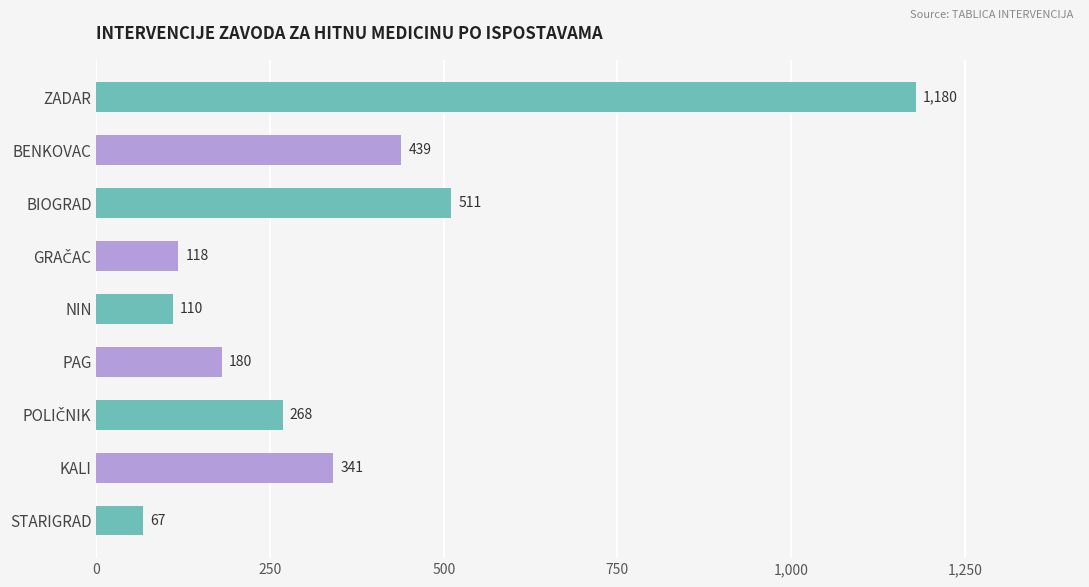

Reading bottom to top, what are all the values shown in this chart?

67	341	268	180	110	118	511	439	1180